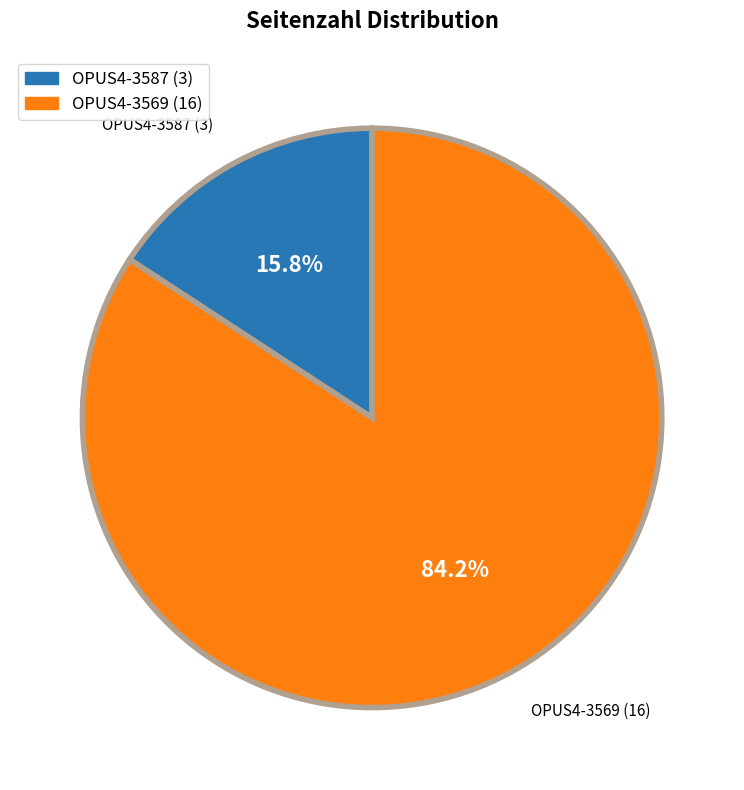

Which slice is the largest?

OPUS4-3569 (16)